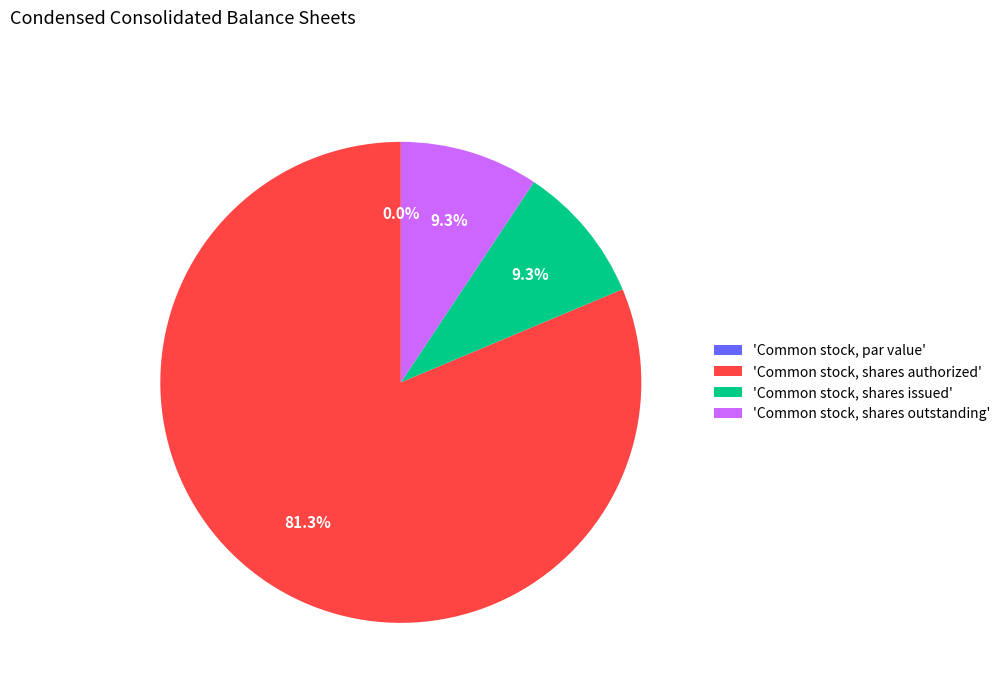

What percentage is the Common stock, shares outstanding slice, to the nearest percent?

9%